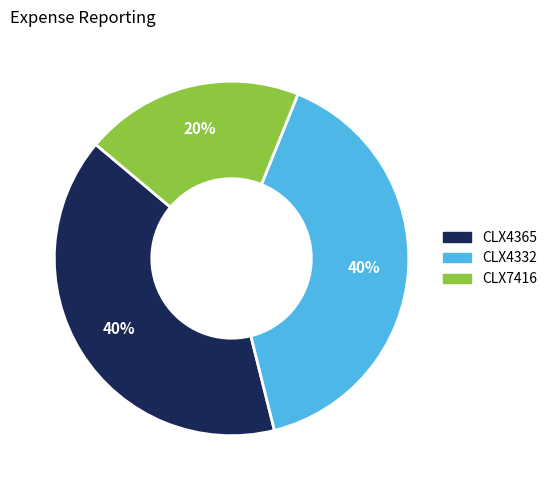

Does CLX4332 account for over 50% of the chart?

No